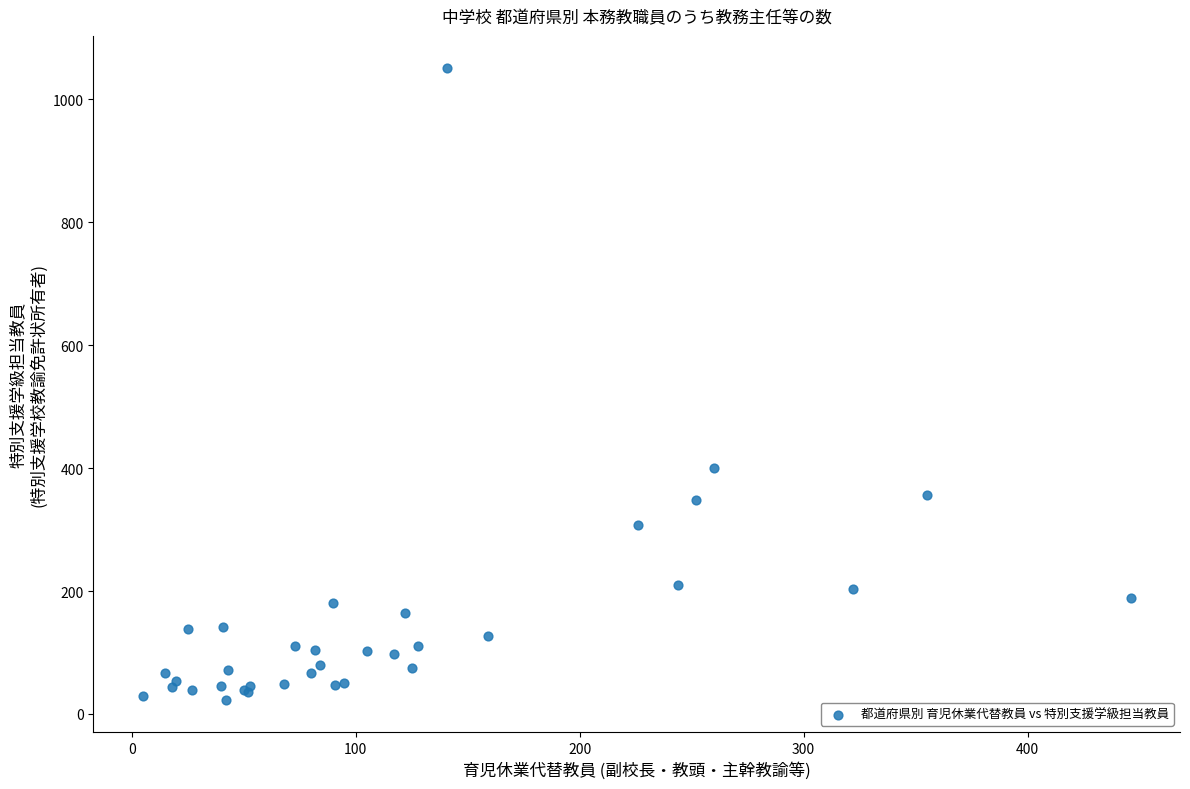

What Y value in the scatter plot is closest to 537?

401